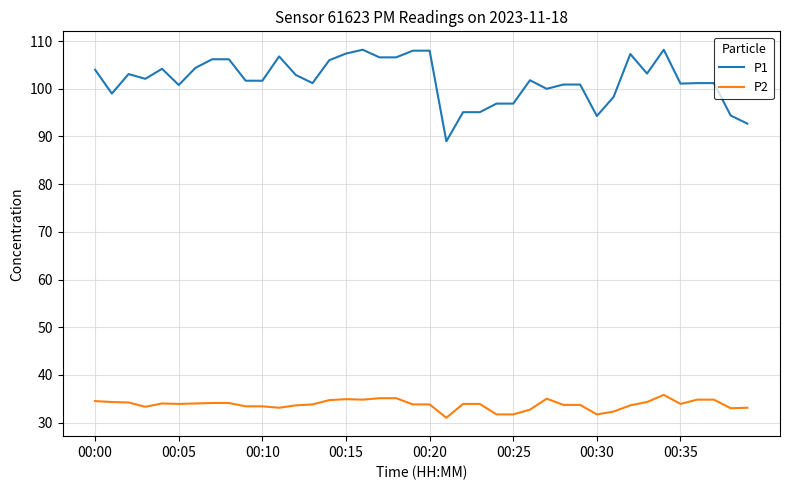

What is the difference between the maximum and minimum values in the P1 series?

19.2